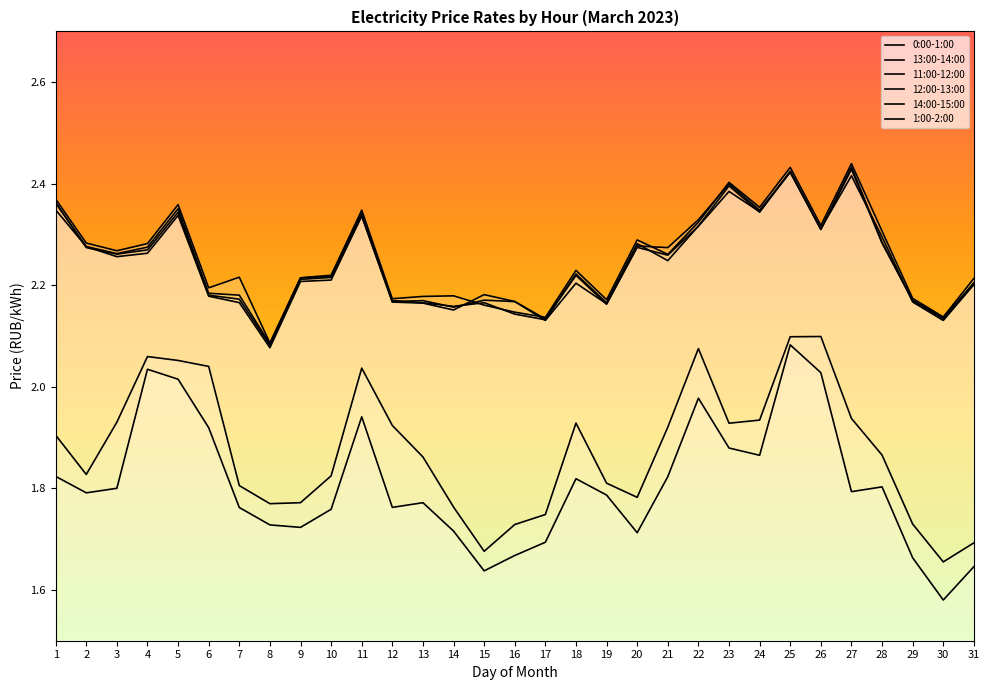

True or false: 0:00-1:00 and 11:00-12:00 cross at least once.

False